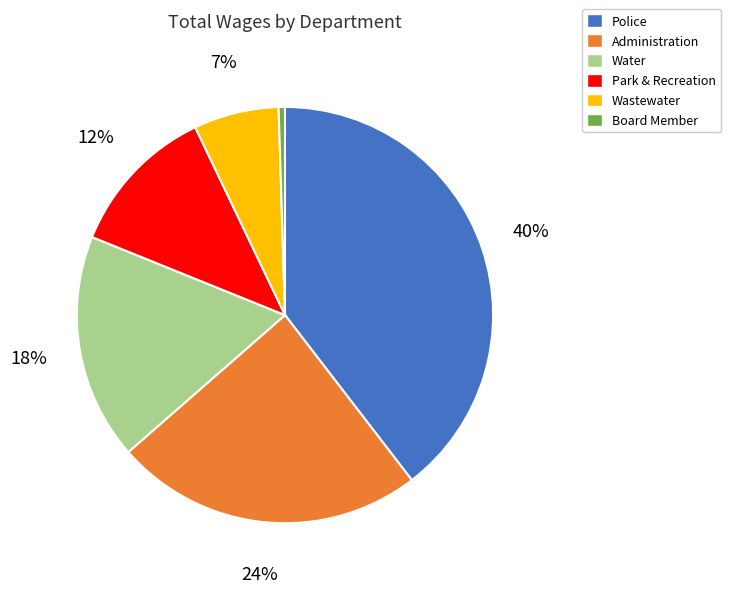

What percentage is the Park & Recreation slice, to the nearest percent?

12%